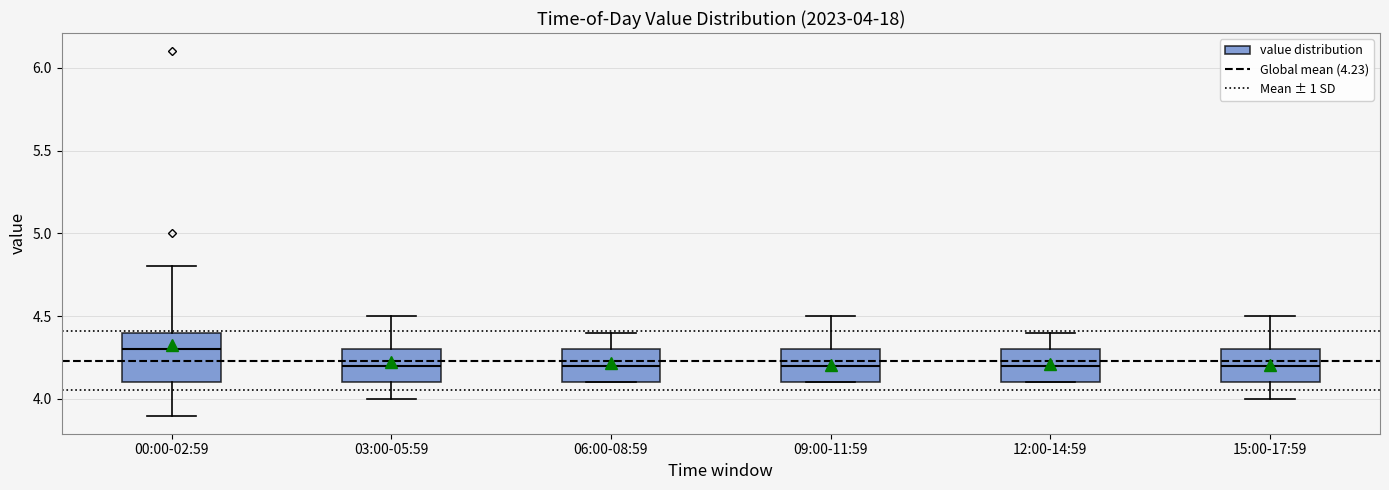

Which box is the tallest, from its lower edge to its upper edge?

00:00-02:59